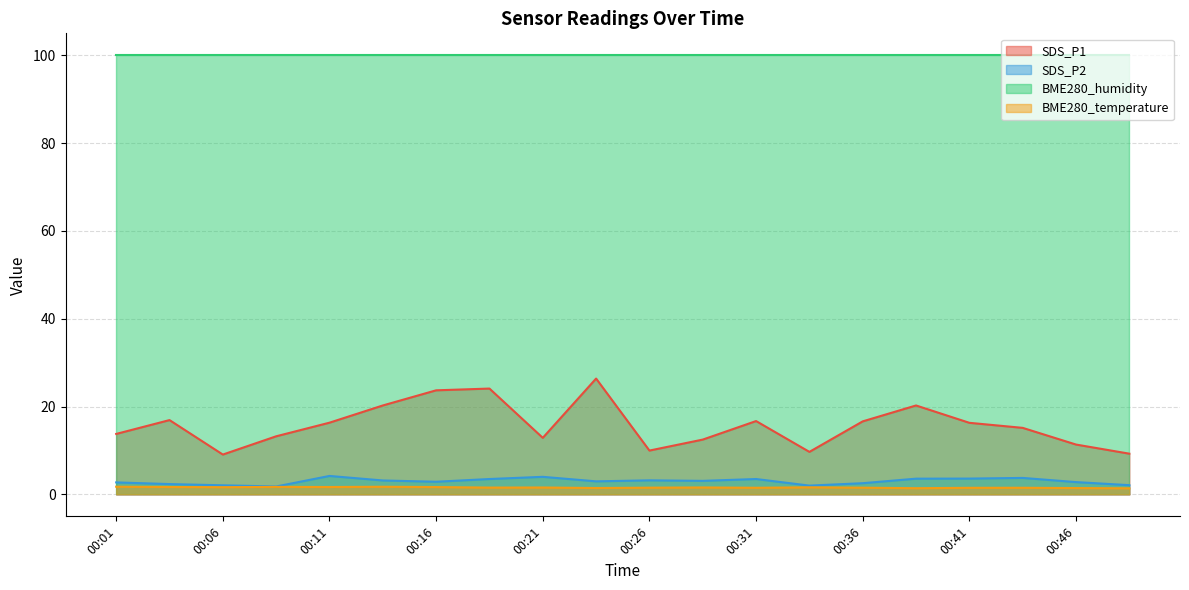

What is the sum of the SDS_P2 values at 00:11 and 00:01?

6.9